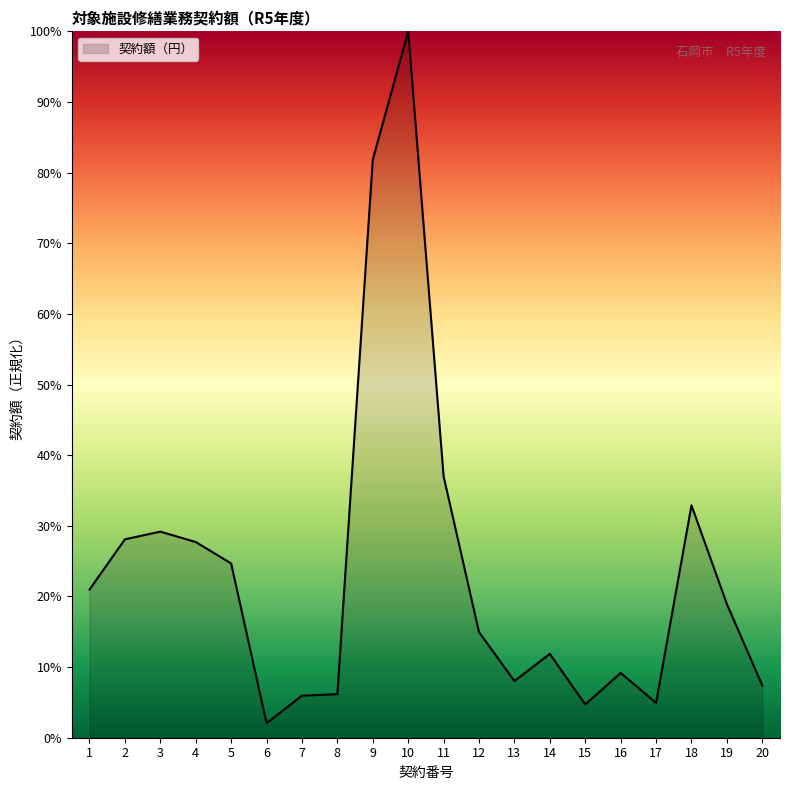

At which label does the data first exceed 18?

1